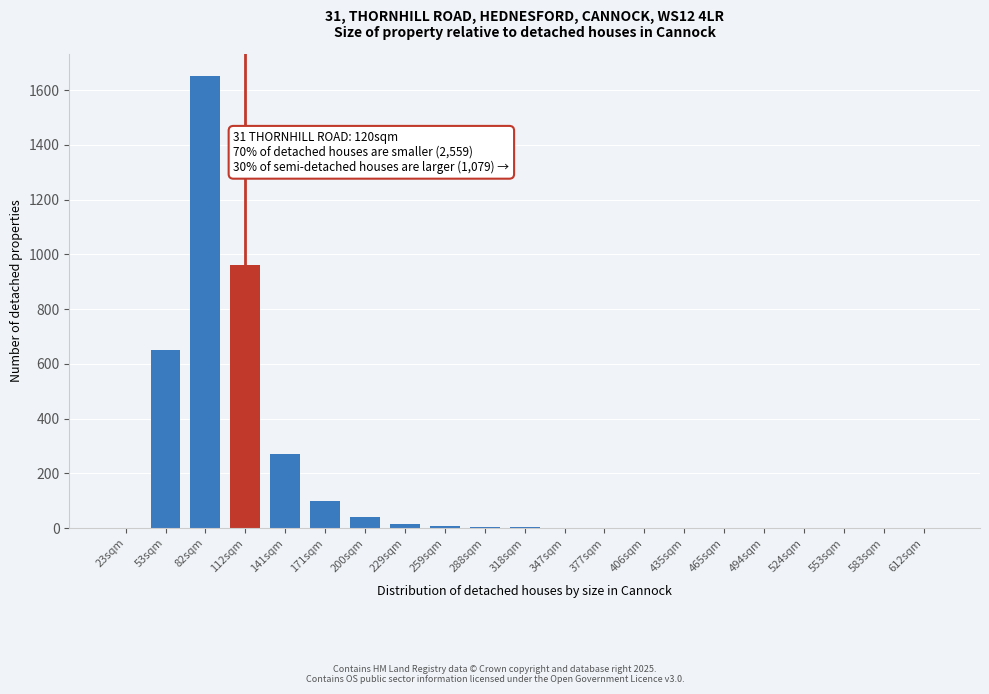

Which has a higher value, 141sqm or 112sqm?

112sqm